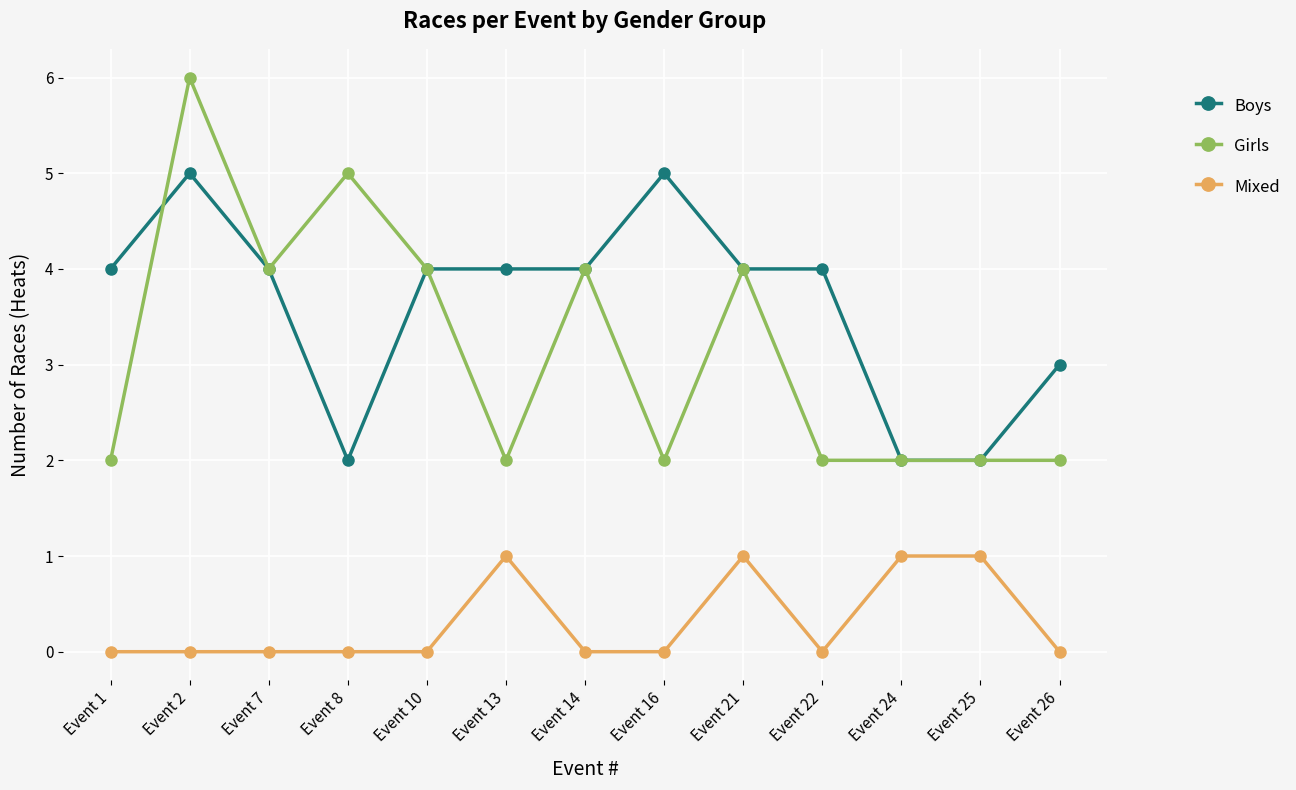

What is the value of the Boys point at the 7th from the left?

4